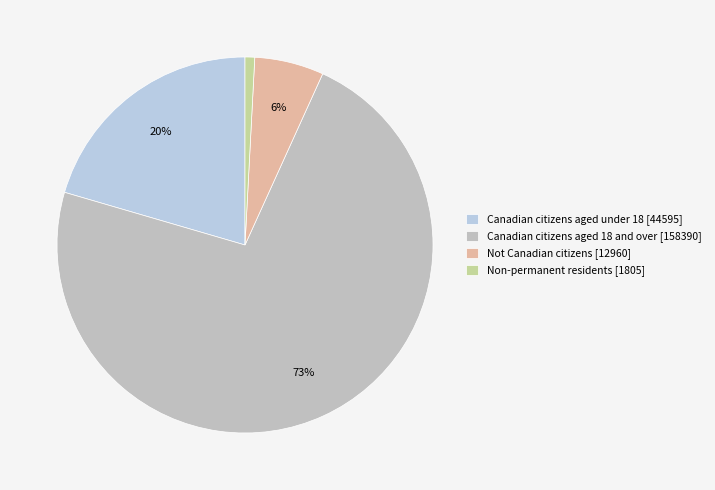

Rank the categories by value from lowest to highest.

Non-permanent residents, Not Canadian citizens, Canadian citizens aged under 18, Canadian citizens aged 18 and over